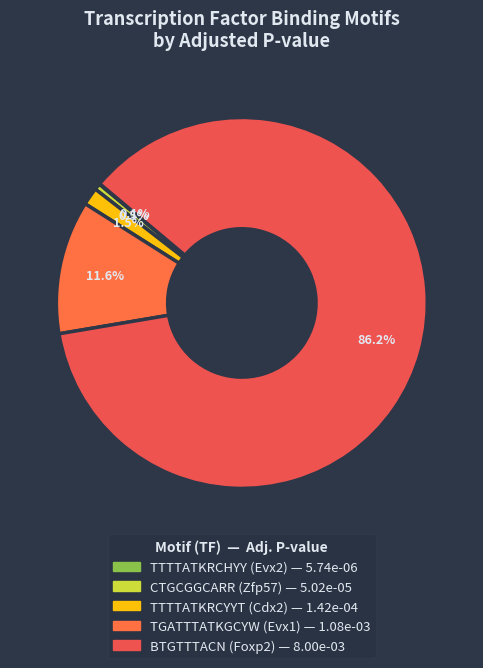

How many segments does this pie chart have?

5